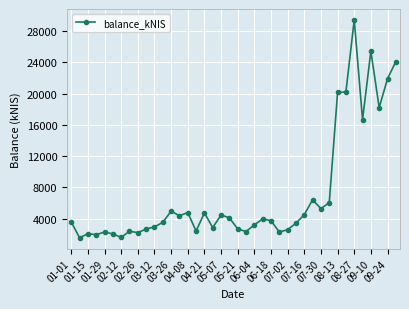

What is the smallest value displayed?

1541.6